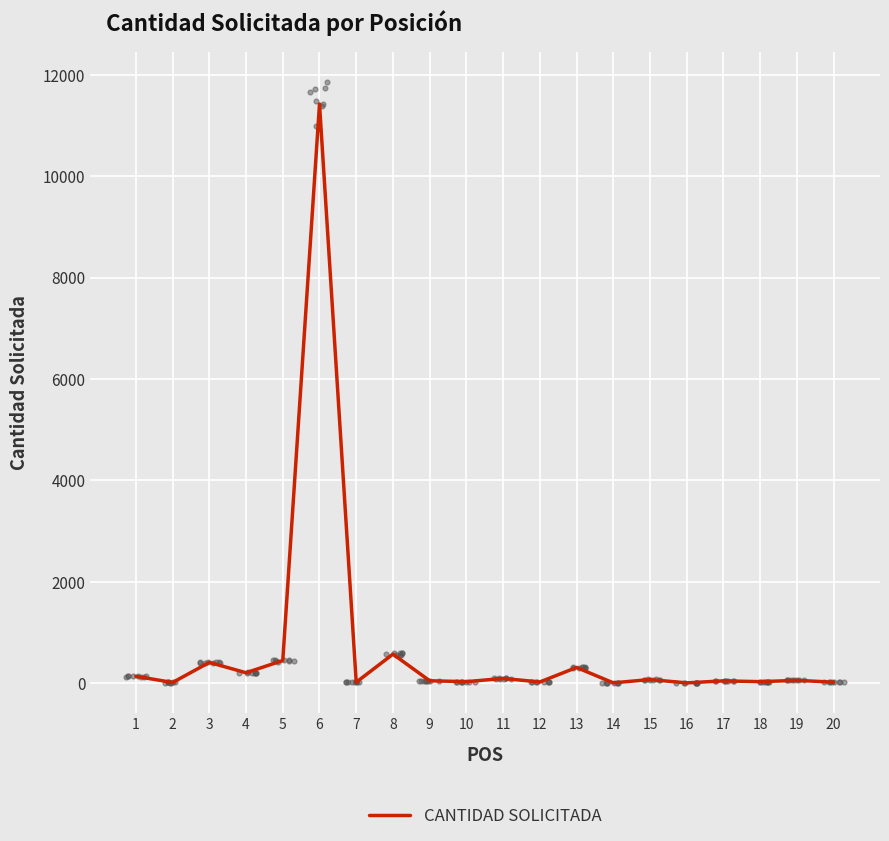

Approximately how many times larger is the value at 7 compared to 19?

0.4